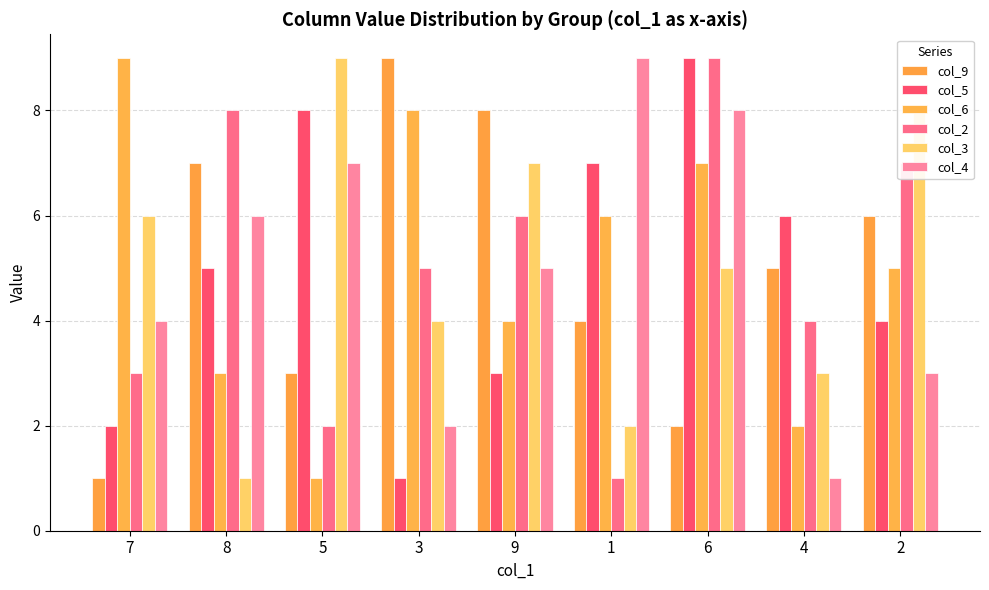

True or false: col_9 has a value of 3 at 5.

True